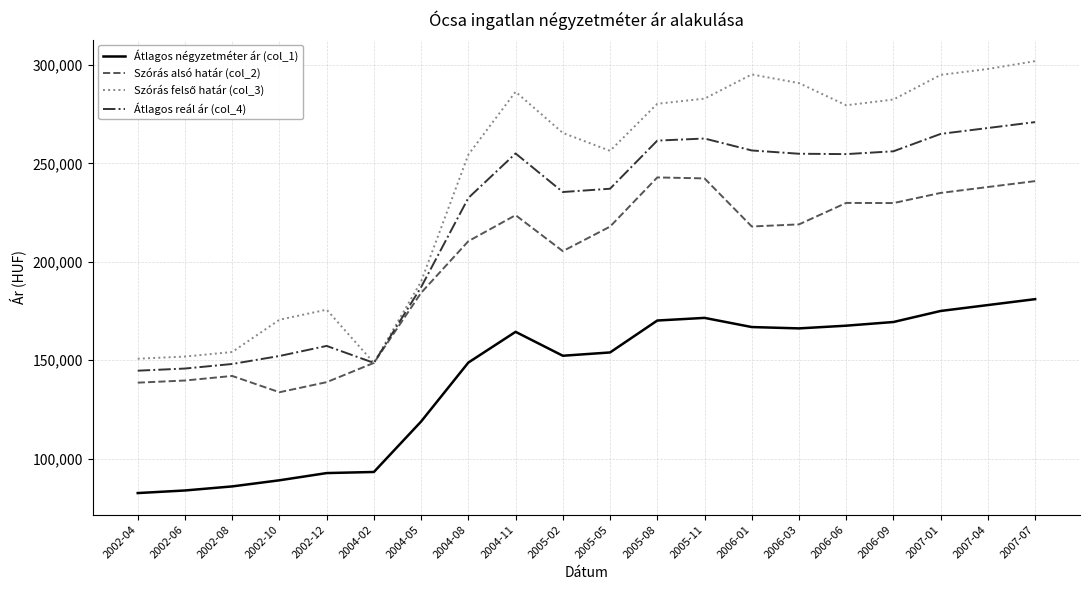

What is the total value across all series at 2007-07?

995000